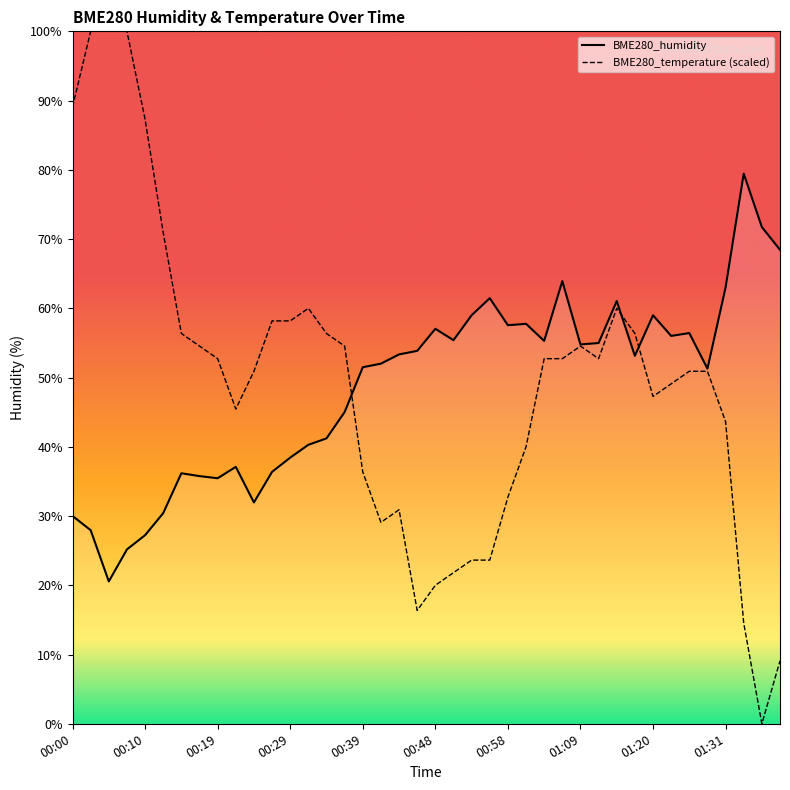

What are all the series names shown in the legend?

BME280_humidity, BME280_temperature (scaled)